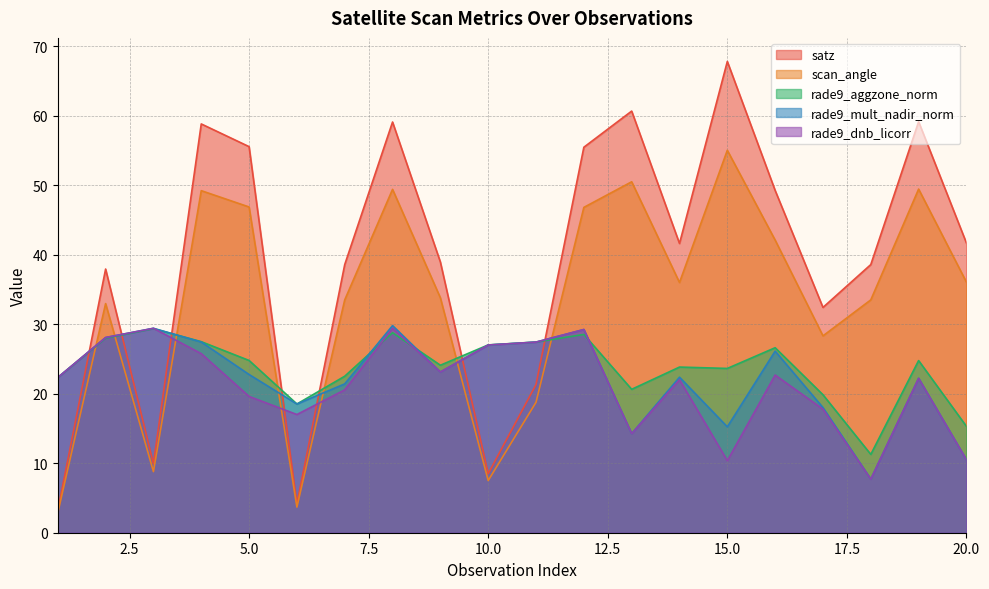

What are all the series names shown in the legend?

satz, scan_angle, rade9_aggzone_norm, rade9_mult_nadir_norm, rade9_dnb_licorr